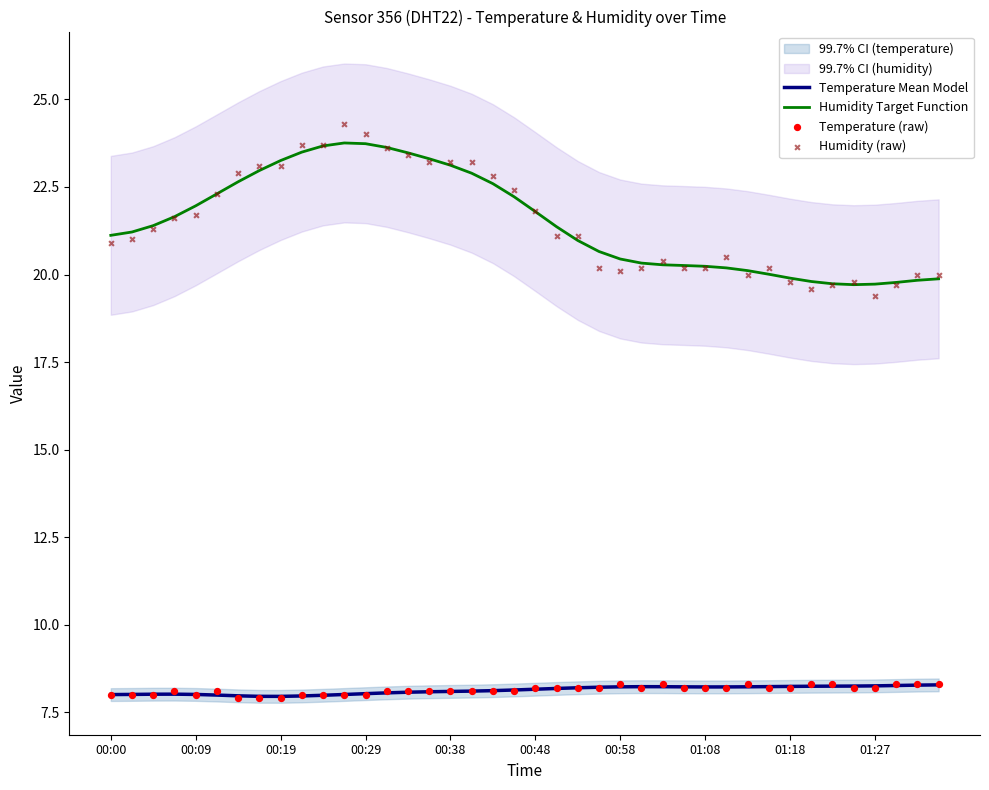

At how many categories does at least one series exceed 18?

40